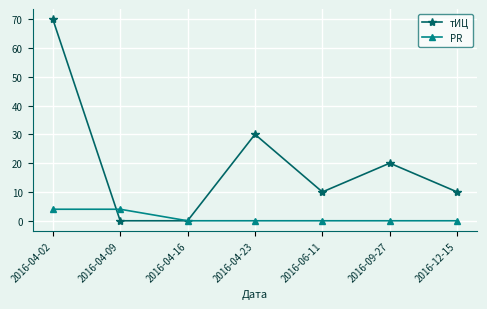

Reading left to right, extract all data points from this chart.

тИЦ: 2016-04-02=70	2016-04-09=0	2016-04-16=0	2016-04-23=30	2016-06-11=10	2016-09-27=20	2016-12-15=10
PR: 2016-04-02=4	2016-04-09=4	2016-04-16=0	2016-04-23=0	2016-06-11=0	2016-09-27=0	2016-12-15=0